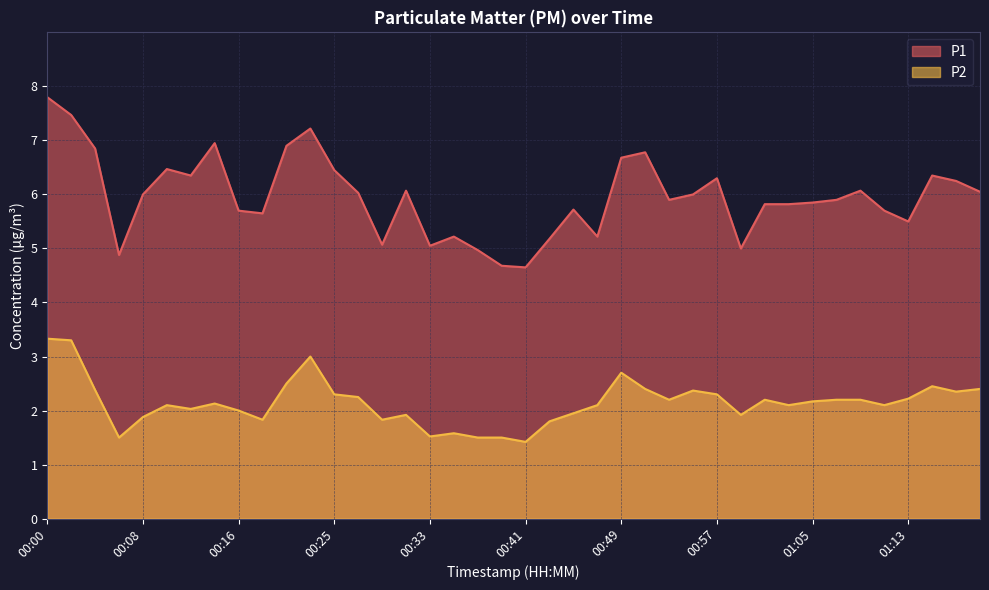

Where is P1 nearest to the value 6?

00:08